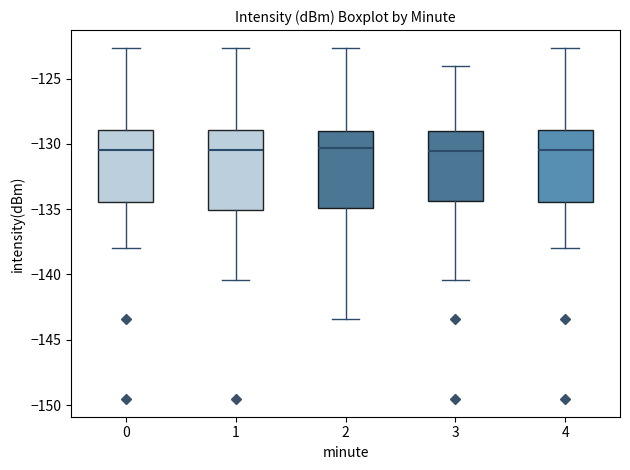

Where does the lower whisker of the box at x = 1 end on the y-axis? The values are not printed on the chart, so give them approximately, as read against the axis.

-140.5